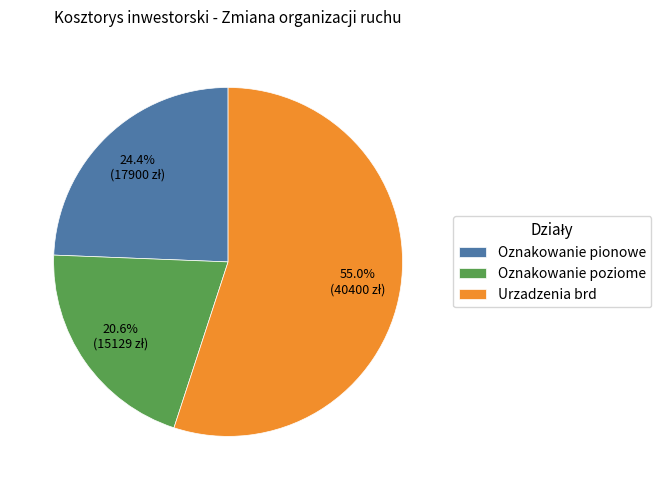

The Oznakowanie poziome slice represents 7% of the pie. True or false?

False